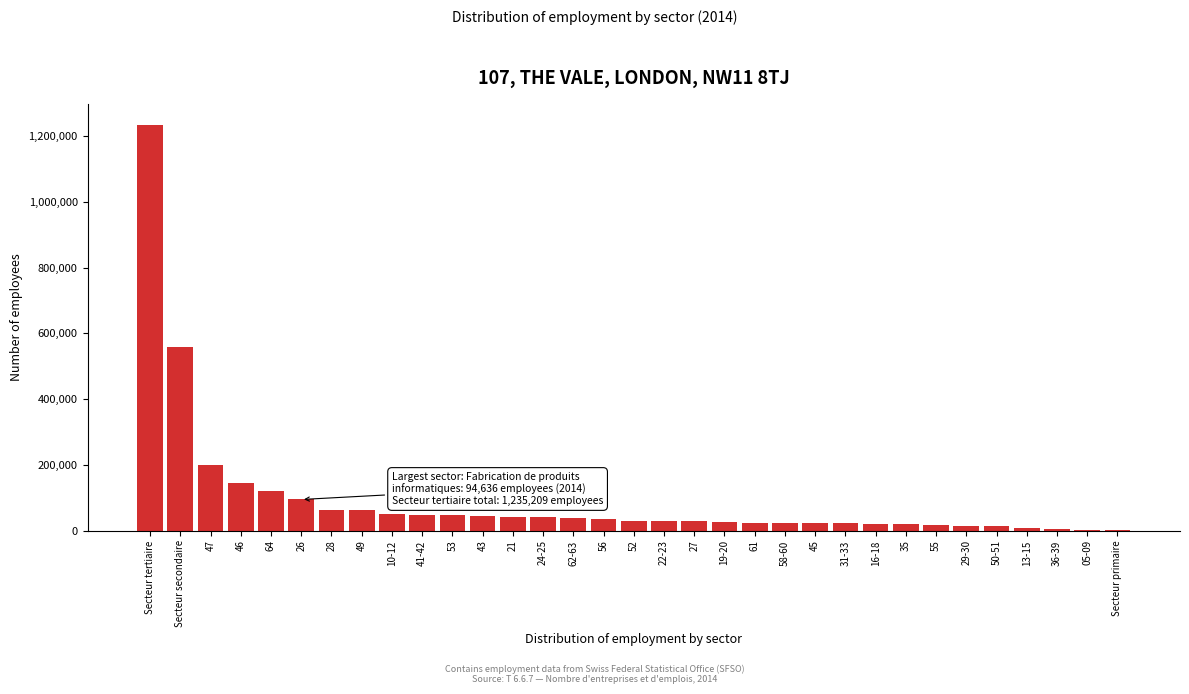

Which category has the highest value across all series?

Secteur tertiaire